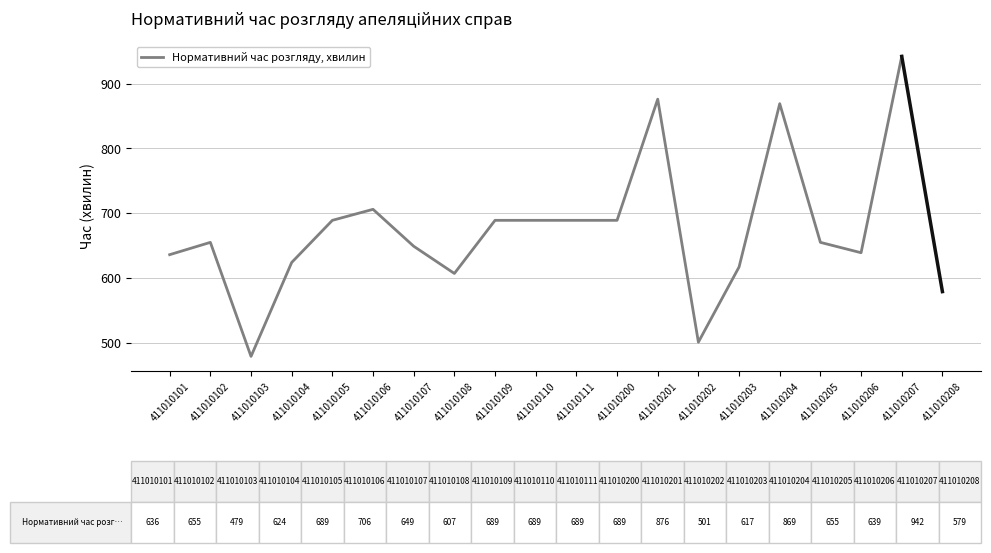

What is the approximate value at 411010109, to the nearest 5?

690